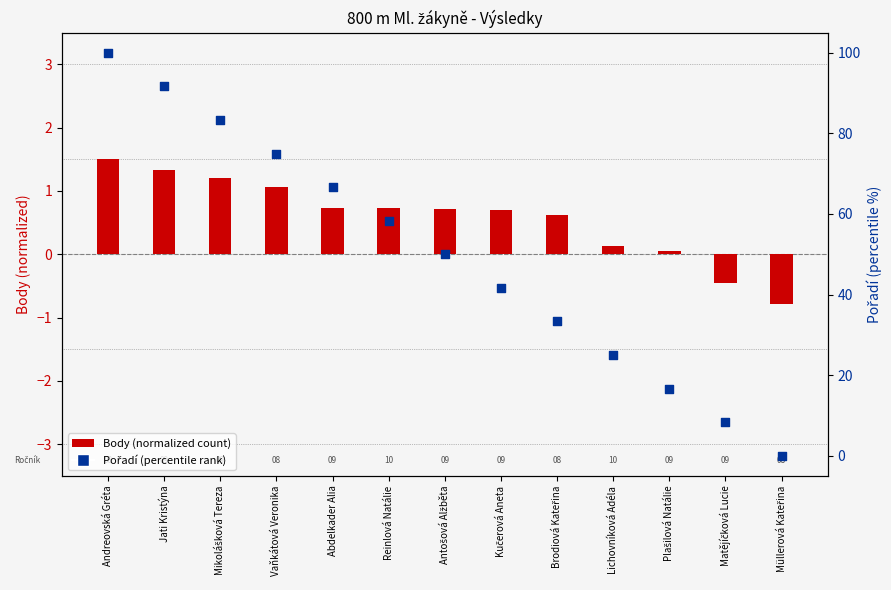

What are all the series names shown in the legend?

Body (normalized), Pořadí (percentile)